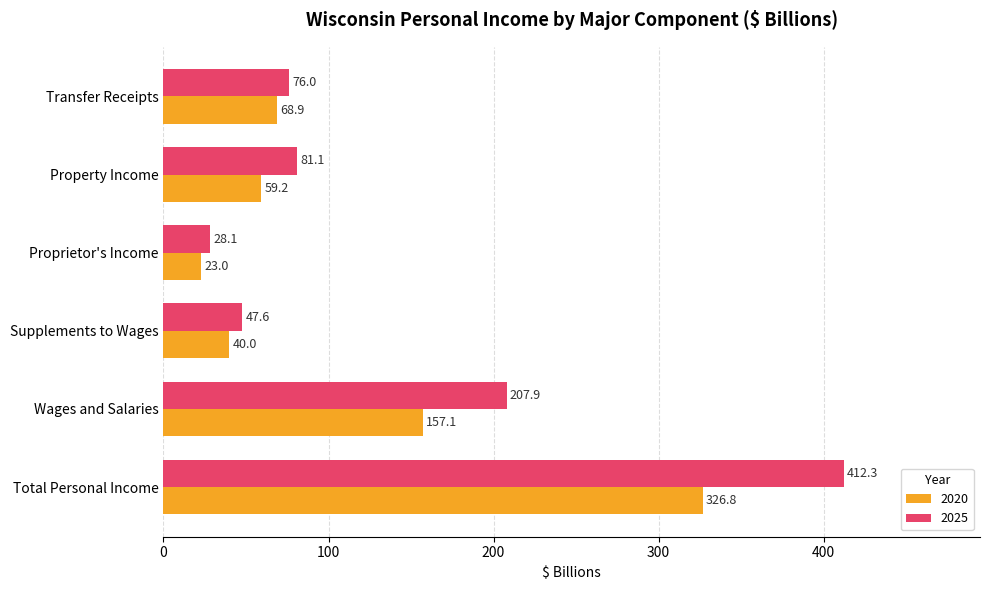

The 2020 series shows 157.1 at Wages and Salaries. True or false?

True